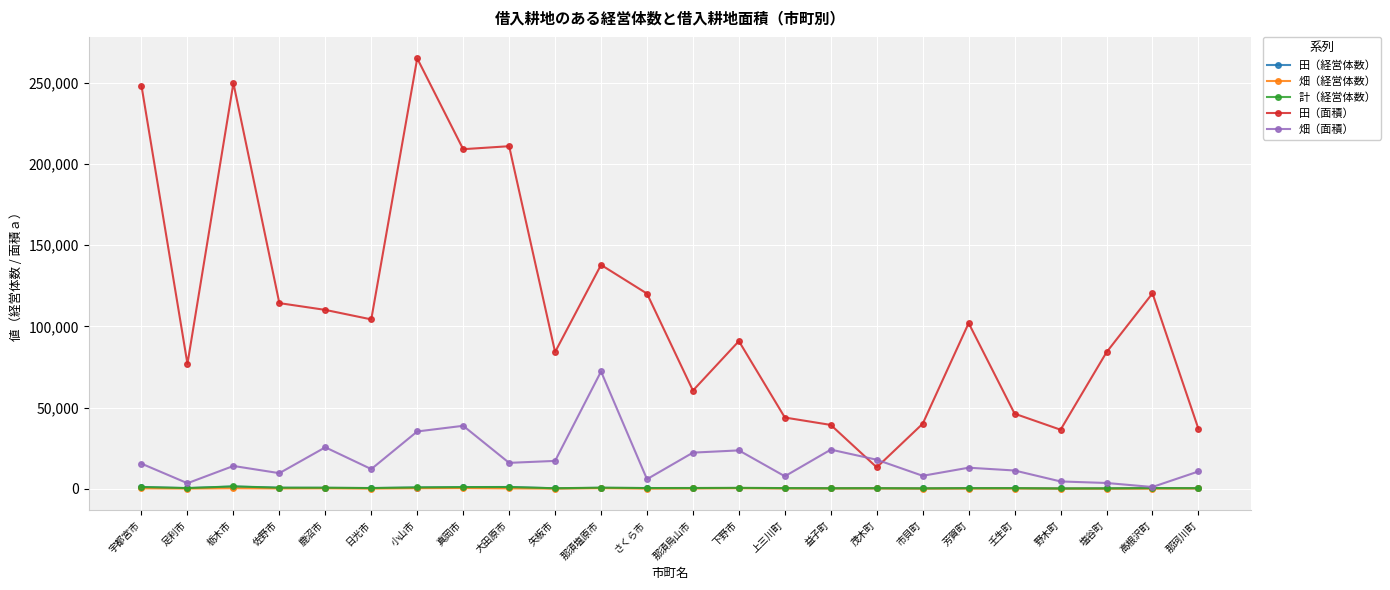

Which series has the largest total across all categories?

田（面積）